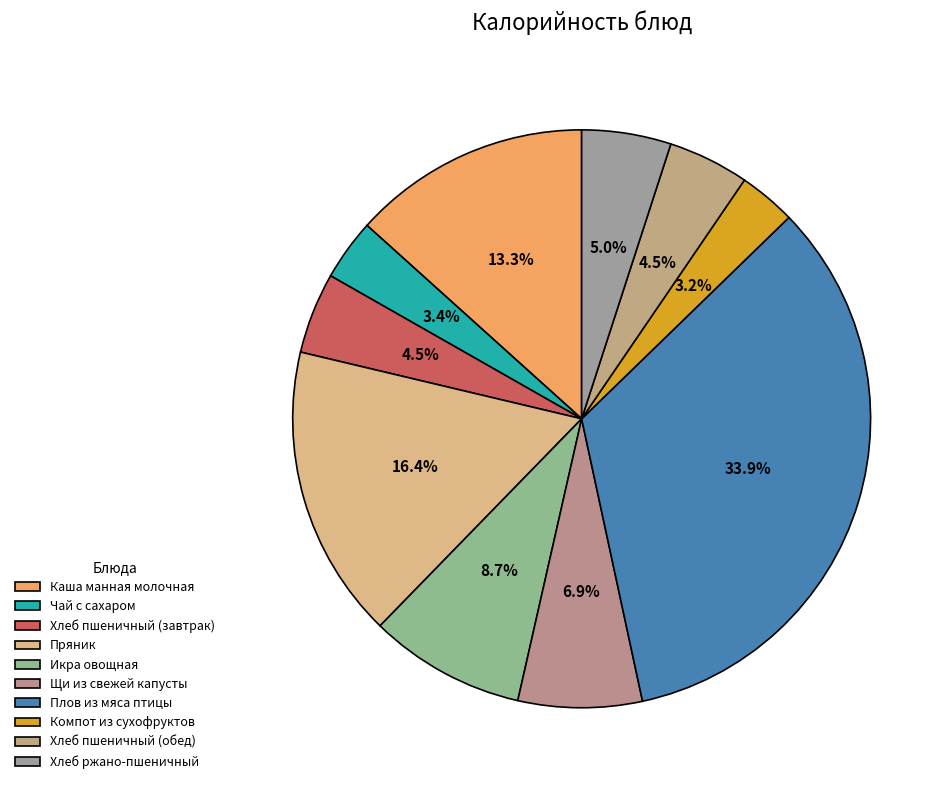

What percentage is the Хлеб пшеничный (обед) slice, to the nearest percent?

5%